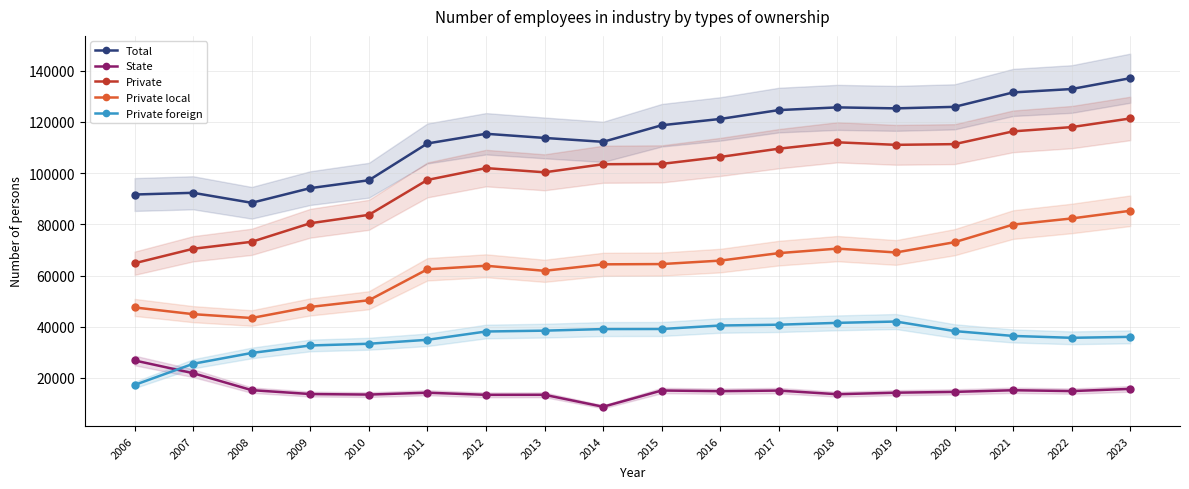

Reading left to right, what are all the values shown in this chart?

Total: 2006=91635	2007=92307	2008=88404	2009=94133	2010=97205	2011=111573	2012=115361	2013=113738	2014=112213	2015=118690	2016=121150	2017=124608	2018=125669	2019=125282	2020=125874	2021=131505	2022=132834	2023=137067
State: 2006=26835	2007=21862	2008=15236	2009=13715	2010=13508	2011=14239	2012=13405	2013=13422	2014=8750	2015=15096	2016=14839	2017=15070	2018=13641	2019=14245	2020=14559	2021=15204	2022=14872	2023=15728
Private: 2006=64800	2007=70445	2008=73168	2009=80418	2010=83697	2011=97334	2012=101956	2013=100316	2014=103463	2015=103594	2016=106311	2017=109538	2018=112028	2019=111037	2020=111315	2021=116301	2022=117963	2023=121339
Private local: 2006=47539	2007=44911	2008=43410	2009=47738	2010=50340	2011=62434	2012=63817	2013=61845	2014=64374	2015=64475	2016=65829	2017=68744	2018=70512	2019=69006	2020=73009	2021=79892	2022=82285	2023=85290
Private foreign: 2006=17261	2007=25534	2008=29758	2009=32680	2010=33357	2011=34900	2012=38139	2013=38471	2014=39089	2015=39119	2016=40482	2017=40794	2018=41516	2019=42031	2020=38306	2021=36409	2022=35678	2023=36049